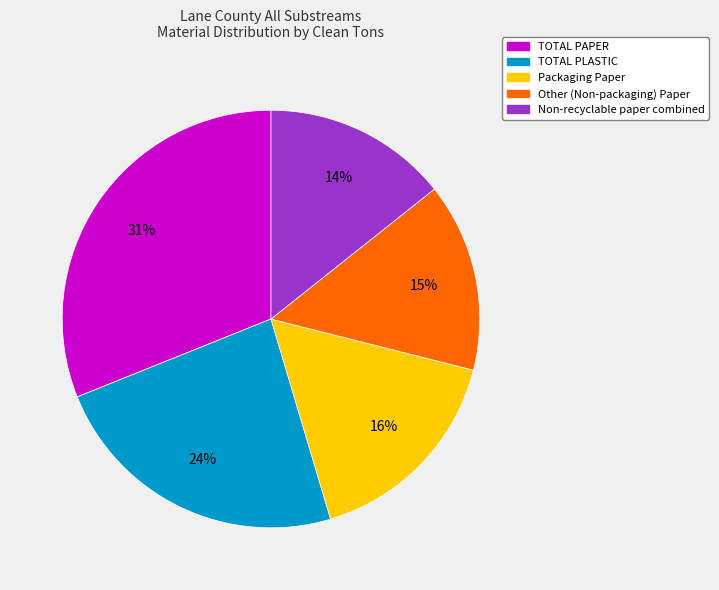

To the nearest percent, what percentage of the pie is Non-recyclable paper combined?

14%